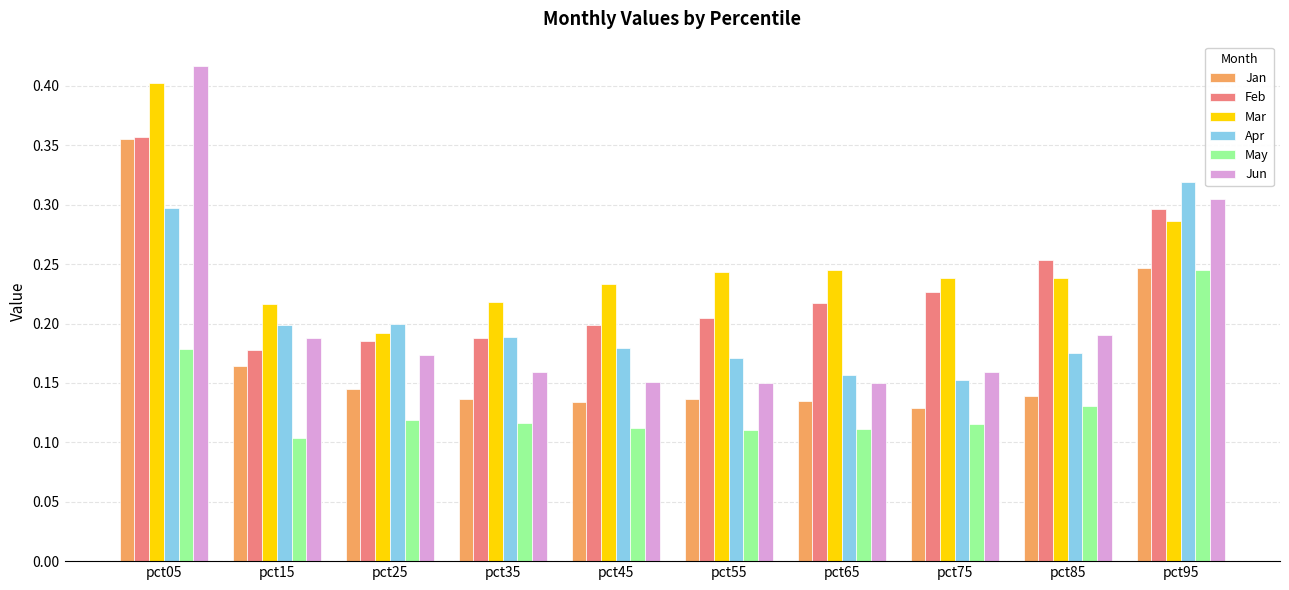

True or false: Feb has a value of 0.1 at pct15.

False